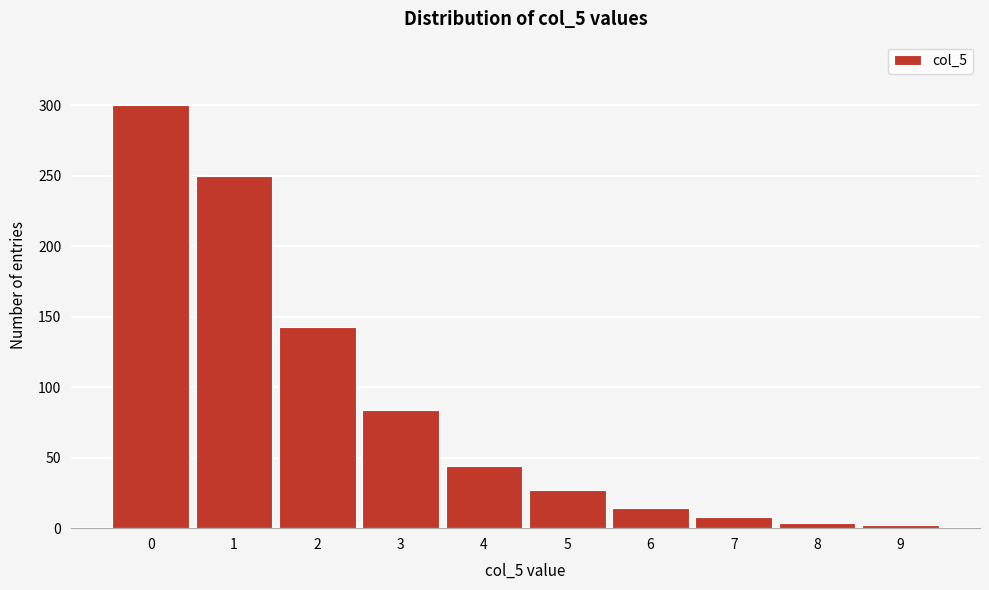

Reading left to right, list all the values displayed in this chart.

300	250	143	84	44	27	14	8	4	2